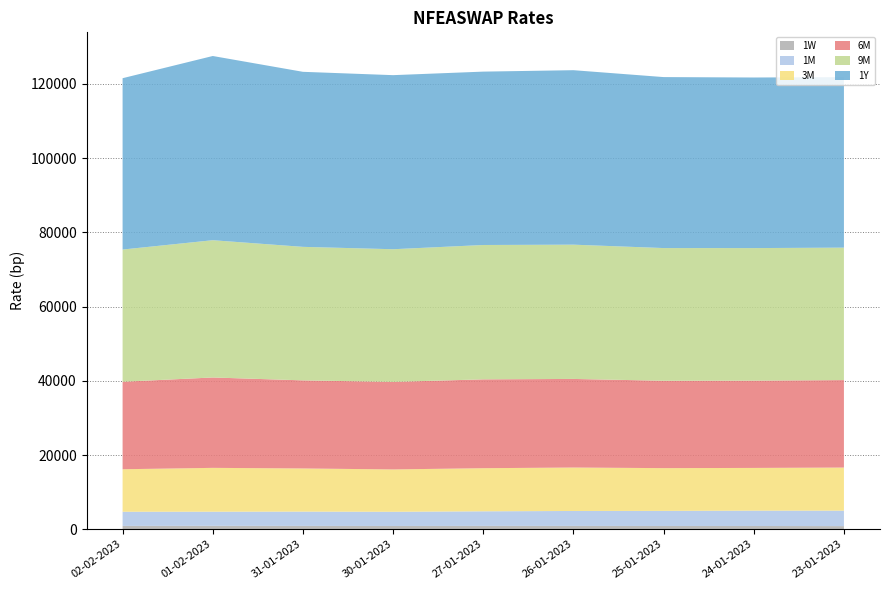

Reading left to right, extract all data points from this chart.

1W: 903	923	901	884	902	898	882	881	845
1M: 3814	3806	3854	3825	3932	4025	4071	4135	4170
3M: 11450	11810	11625	11408	11616	11706	11515	11506	11608
6M: 23573	24353	23736	23585	23939	23871	23545	23521	23569
9M: 35623	36985	35971	35745	36199	36176	35749	35713	35686
1Y: 46164	49633	47160	46902	46712	47009	46067	45960	45933